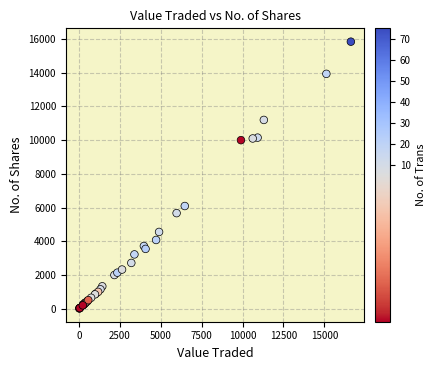

What Y value in the scatter plot is closest to 7931?

6093